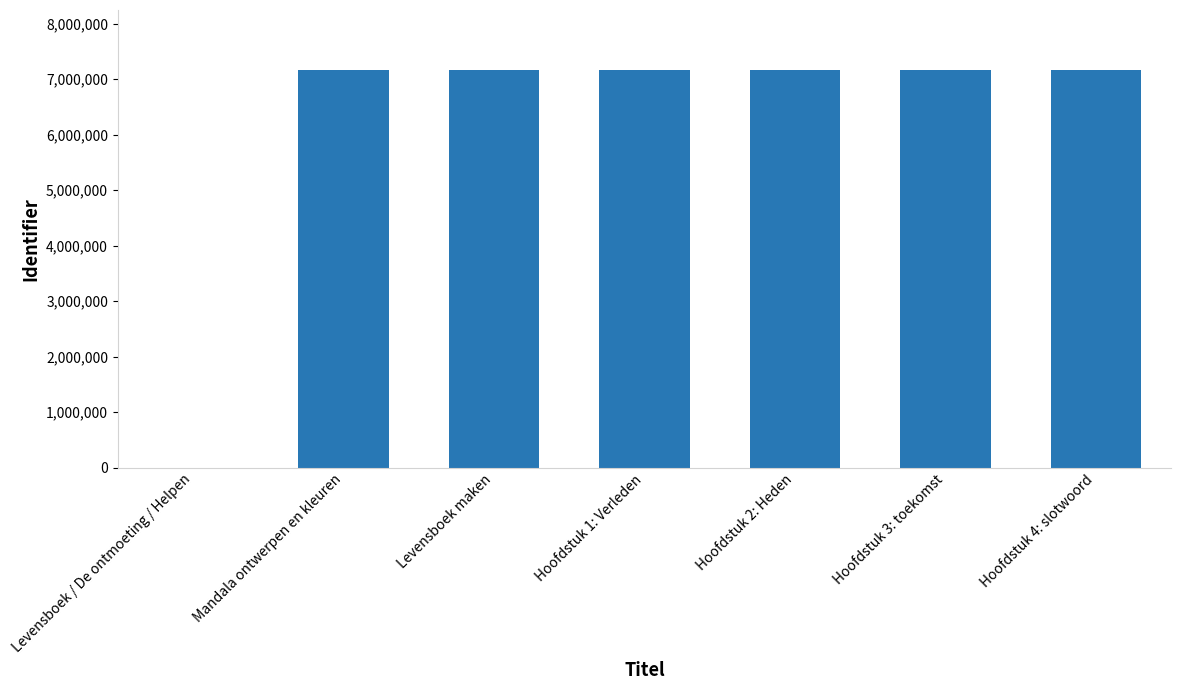

How many values are above zero?

6